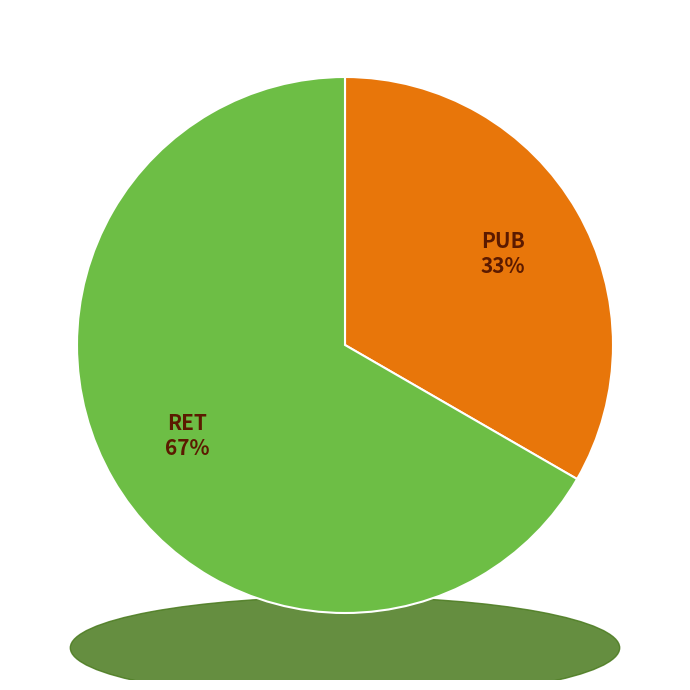

Approximately how many times larger is the value at RET compared to RET?

1.0